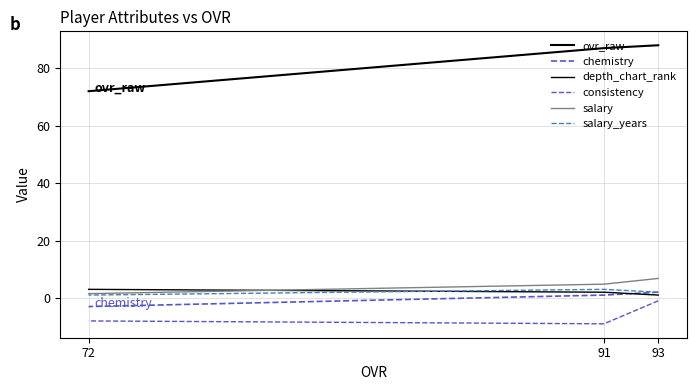

Is the value of salary at 91 greater than the value of consistency at 91?

Yes